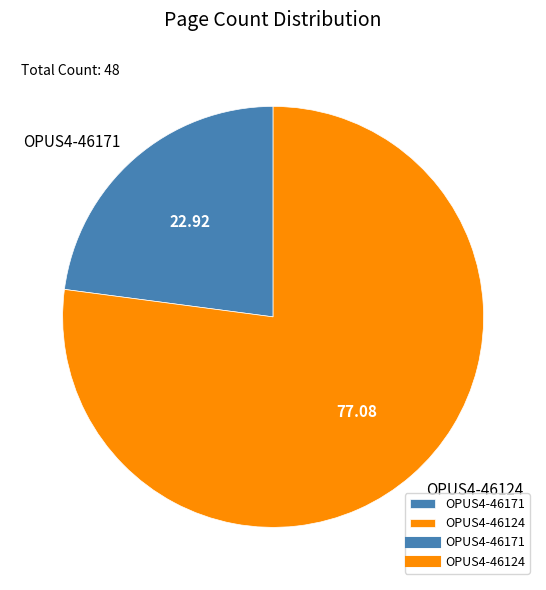

Is there a majority slice in this chart?

Yes